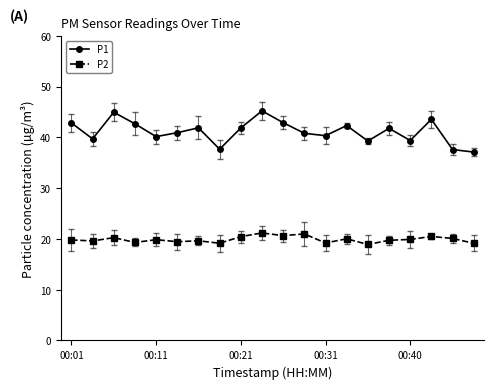

List the series in order of their peak value, lowest first.

P2, P1